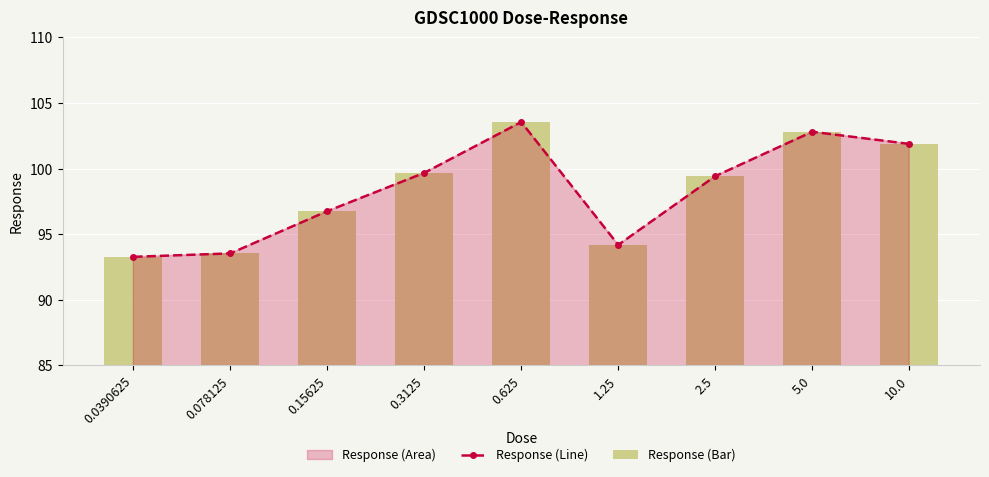

What position from the left is 0.15625?

3